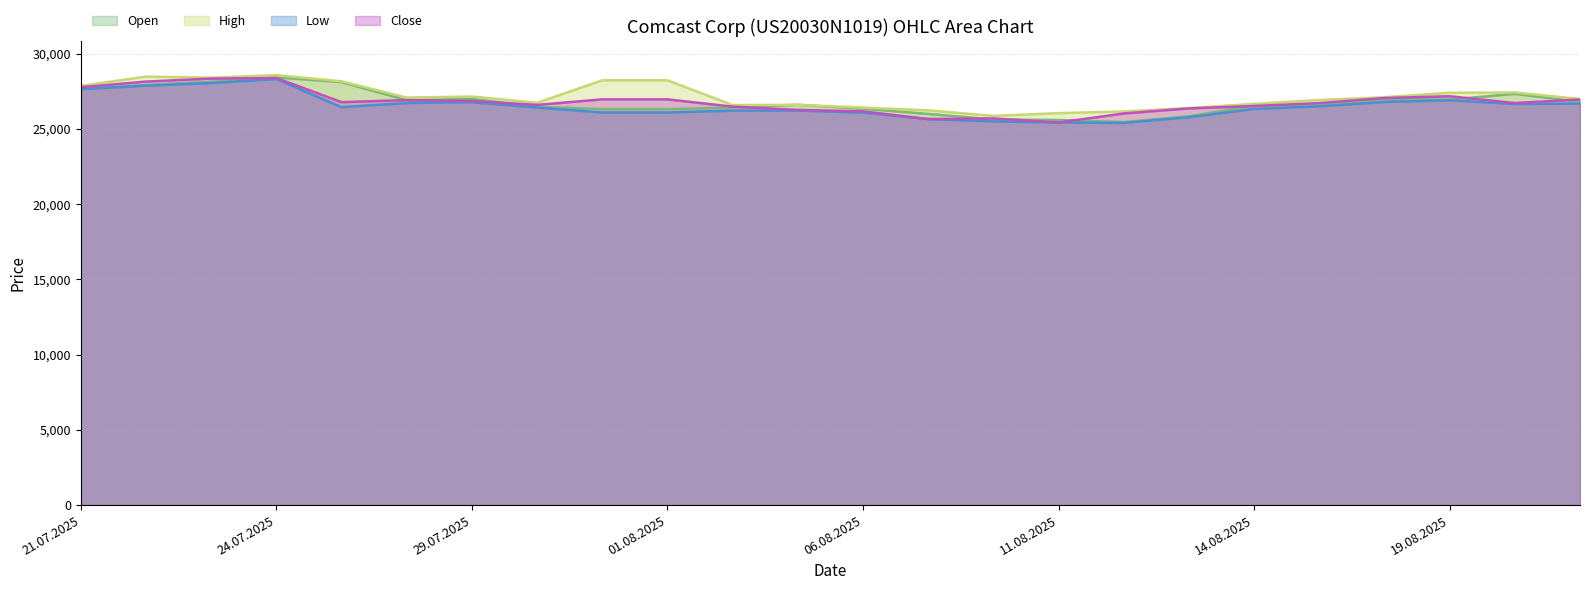

Reading left to right, list all the values displayed in this chart.

Open: 27645	27928	28130	28428	28114	26909	27004	26466	26319	26319	26424	26605	26344	26000	25630	25595	25456	25842	26544	26563	26975	26955	27330	26816
High: 27862	28477	28406	28578	28169	27085	27152	26737	28234	28234	26587	26605	26420	26235	25866	26050	26163	26391	26666	26923	27109	27401	27426	26989
Low: 27644	27878	28053	28315	26448	26725	26775	26420	26095	26095	26219	26222	26083	25657	25505	25425	25403	25779	26332	26504	26794	26904	26662	26687
Close: 27771	28148	28346	28384	26781	26917	26857	26598	26966	26966	26482	26266	26170	25657	25699	25428	26027	26363	26525	26718	27055	27175	26719	26959